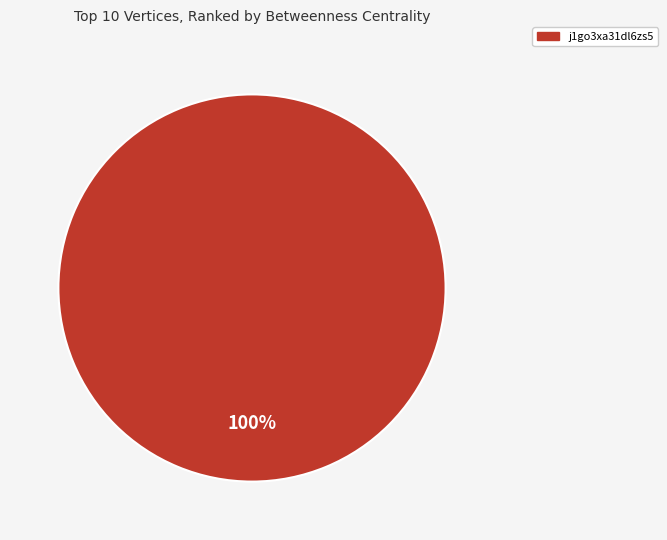

Does any single category account for the majority?

Yes